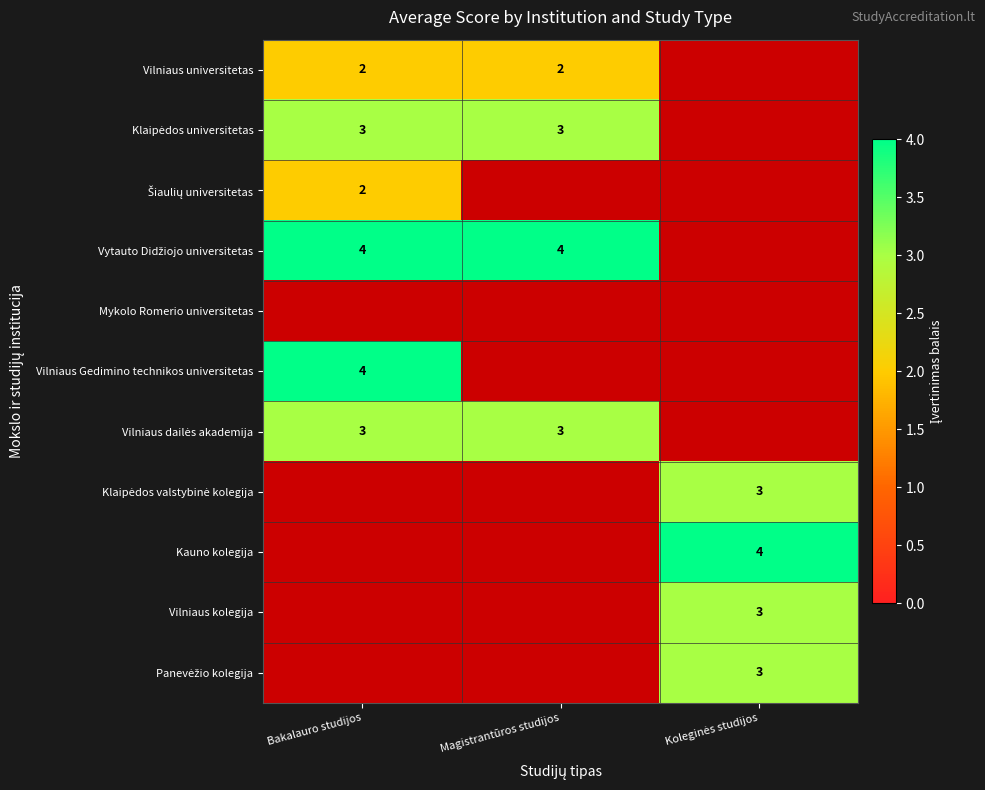

True or false: Vilniaus universitetas has a value of 3 at Magistrantūros studijos.

False